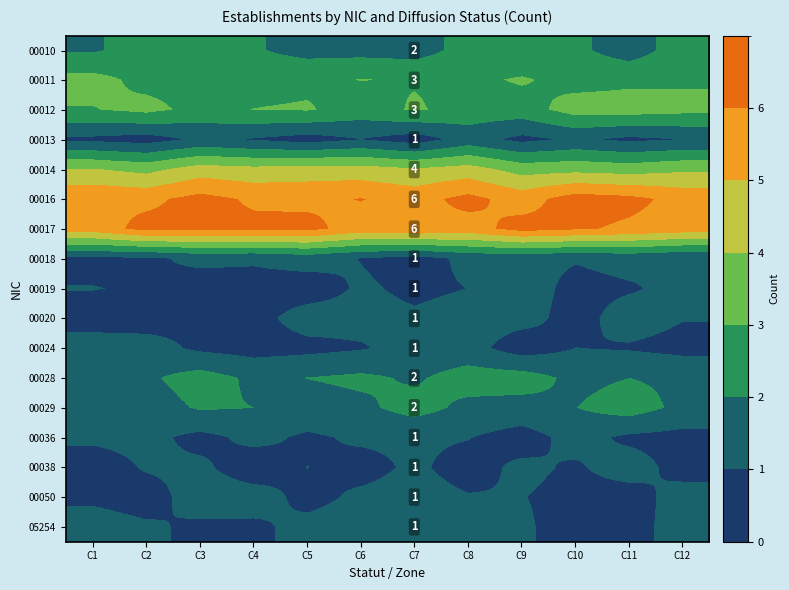

At how many categories does at least one series exceed 3?

12